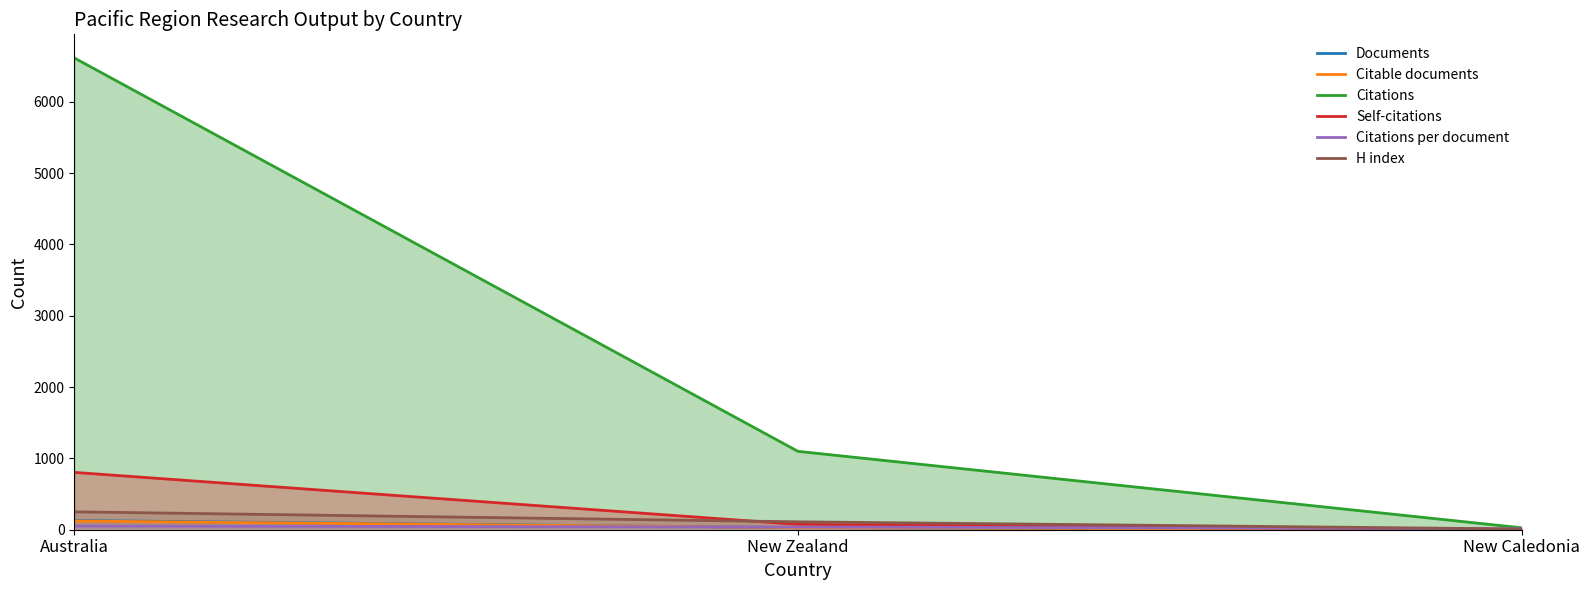

Count the number of categories in the chart.

3